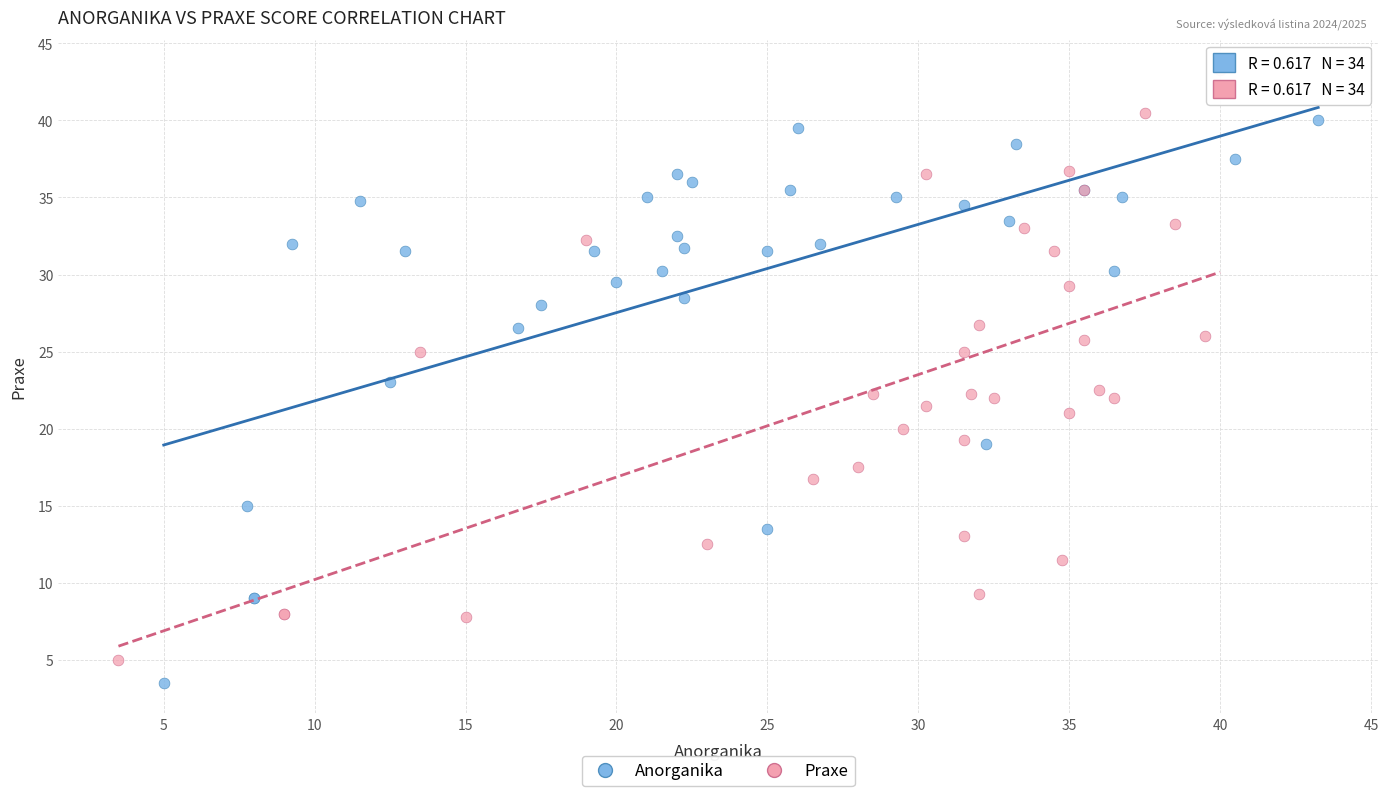

Which series has the widest spread of Y values?

Praxe